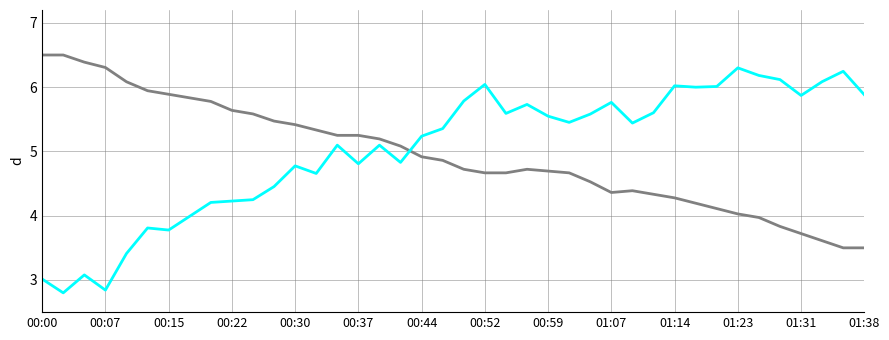

What is the maximum value shown in the chart?

6.5